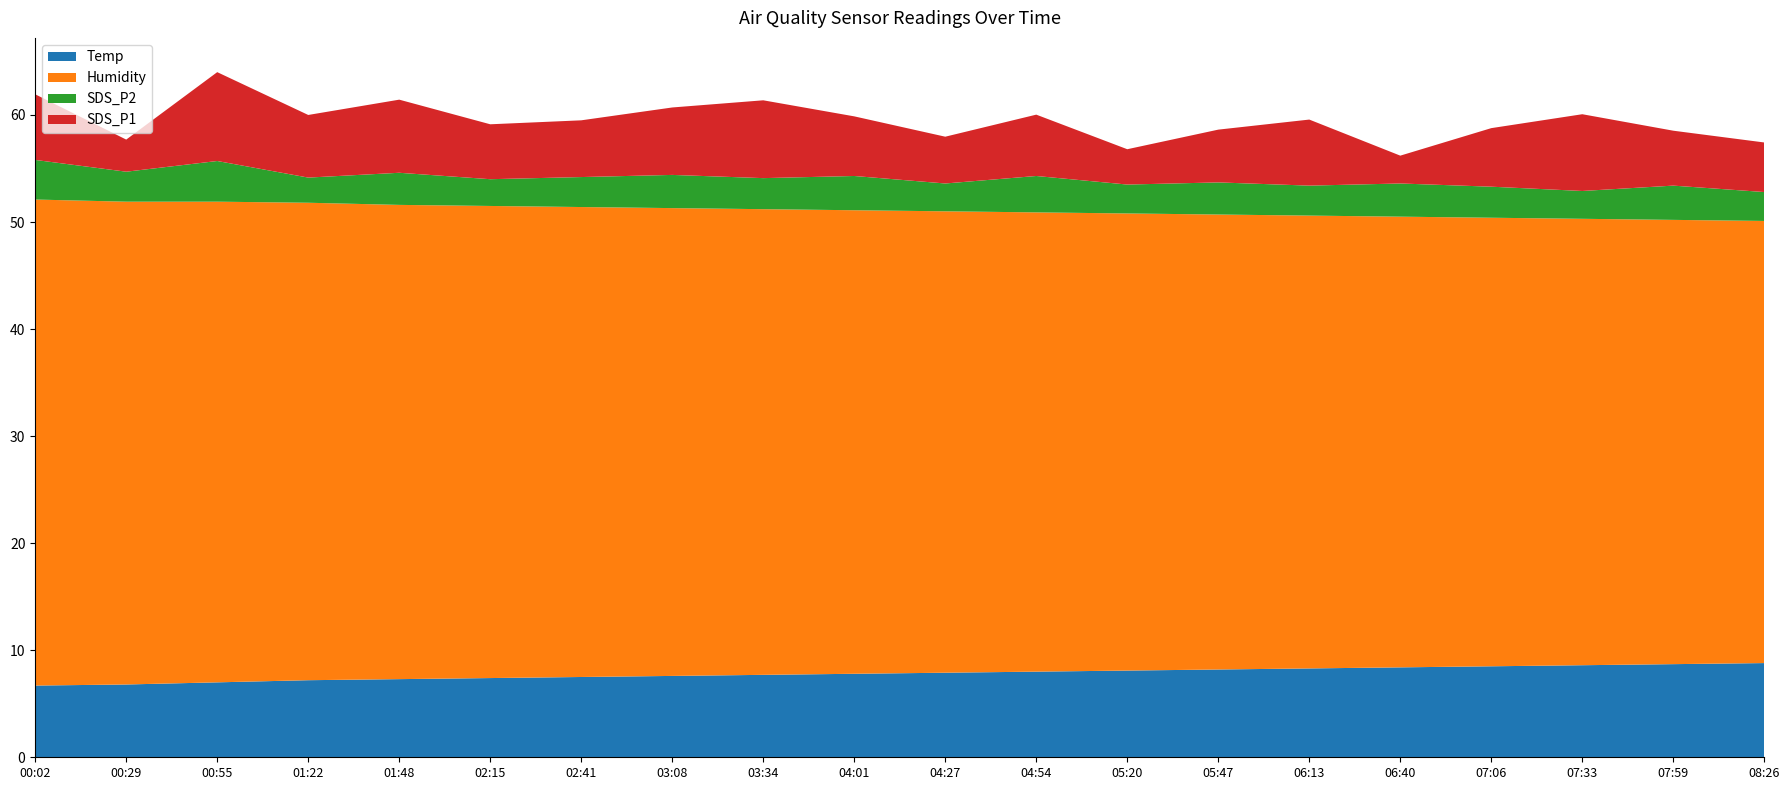

Reading right to left, what are all the values shown in this chart?

Temp: 08:26=8.8	07:59=8.7	07:33=8.6	07:06=8.5	06:40=8.4	06:13=8.3	05:47=8.2	05:20=8.1	04:54=8.0	04:27=7.9	04:01=7.8	03:34=7.7	03:08=7.6	02:41=7.5	02:15=7.4	01:48=7.3	01:22=7.2	00:55=7.0	00:29=6.8	00:02=6.7
Humidity: 08:26=41.3	07:59=41.5	07:33=41.7	07:06=41.9	06:40=42.1	06:13=42.3	05:47=42.5	05:20=42.7	04:54=42.9	04:27=43.1	04:01=43.3	03:34=43.5	03:08=43.7	02:41=43.9	02:15=44.1	01:48=44.3	01:22=44.6	00:55=44.9	00:29=45.1	00:02=45.4
SDS_P2: 08:26=2.7	07:59=3.2	07:33=2.6	07:06=2.9	06:40=3.1	06:13=2.8	05:47=3.0	05:20=2.7	04:54=3.4	04:27=2.6	04:01=3.2	03:34=2.9	03:08=3.1	02:41=2.8	02:15=2.5	01:48=3.0	01:22=2.4	00:55=3.8	00:29=2.8	00:02=3.7
SDS_P1: 08:26=4.6	07:59=5.1	07:33=7.2	07:06=5.5	06:40=2.6	06:13=6.2	05:47=4.9	05:20=3.3	04:54=5.7	04:27=4.4	04:01=5.6	03:34=7.3	03:08=6.3	02:41=5.3	02:15=5.1	01:48=6.8	01:22=5.8	00:55=8.3	00:29=3.0	00:02=6.1